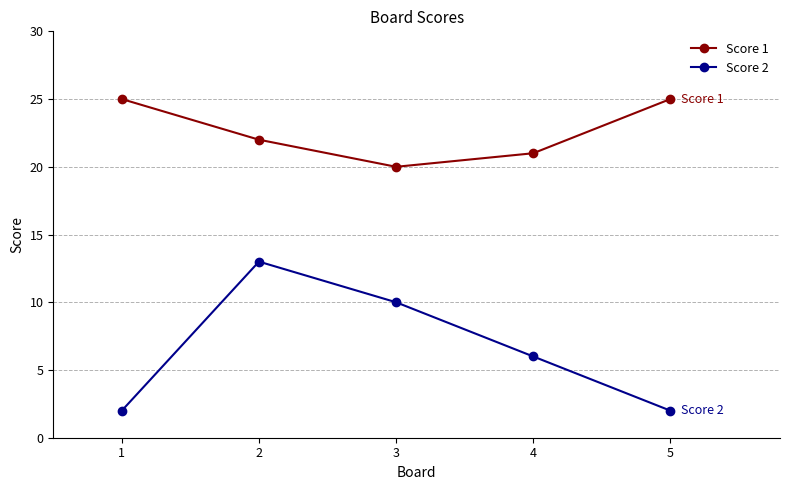

At which category is the sum across all series the highest?

2